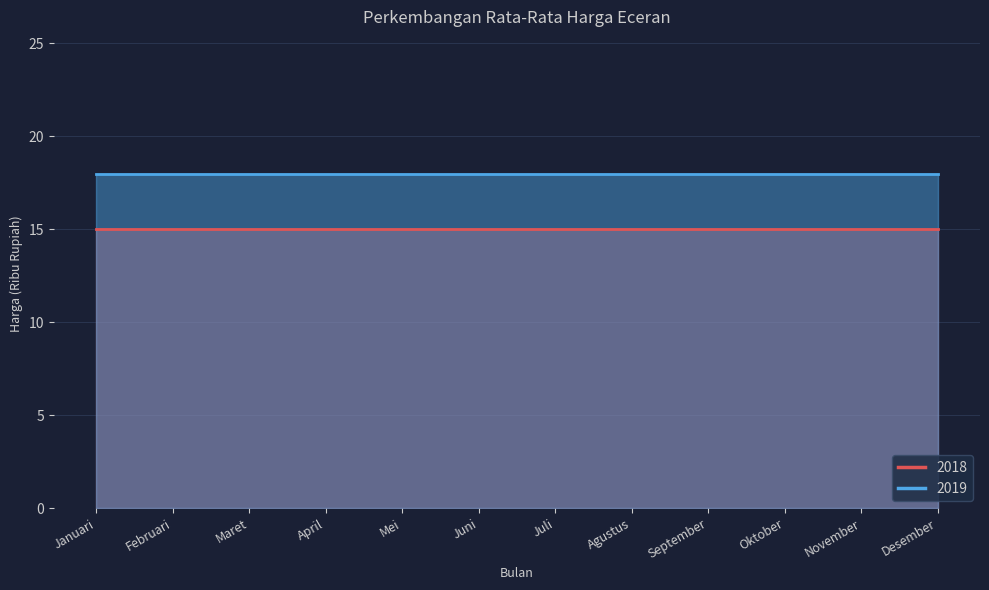

What is the highest value of the 2018 series?

15